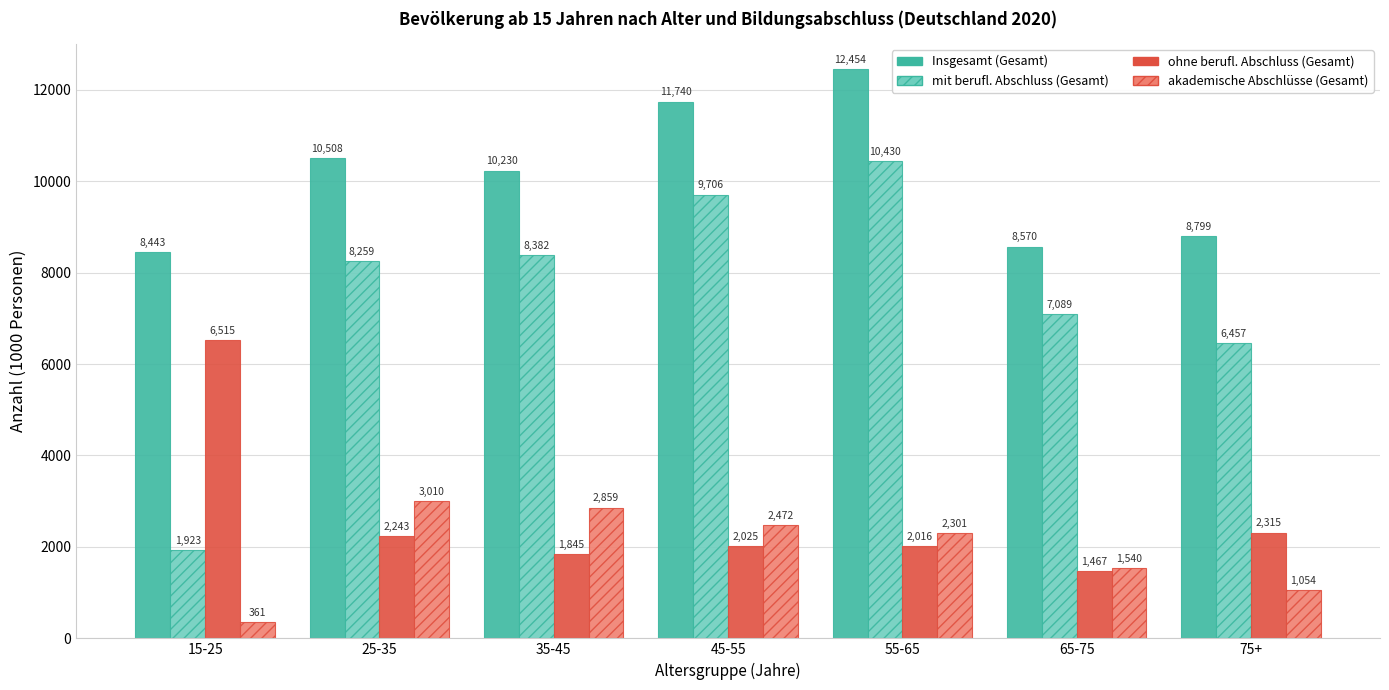

Reading left to right, what are all the values shown in this chart?

Insgesamt (Gesamt): 8443	10508	10230	11740	12454	8570	8799
mit berufl. Abschluss (Gesamt): 1923	8259	8382	9706	10430	7089	6457
ohne berufl. Abschluss (Gesamt): 6515	2243	1845	2025	2016	1467	2315
akademische Abschlüsse (Gesamt): 361	3010	2859	2472	2301	1540	1054